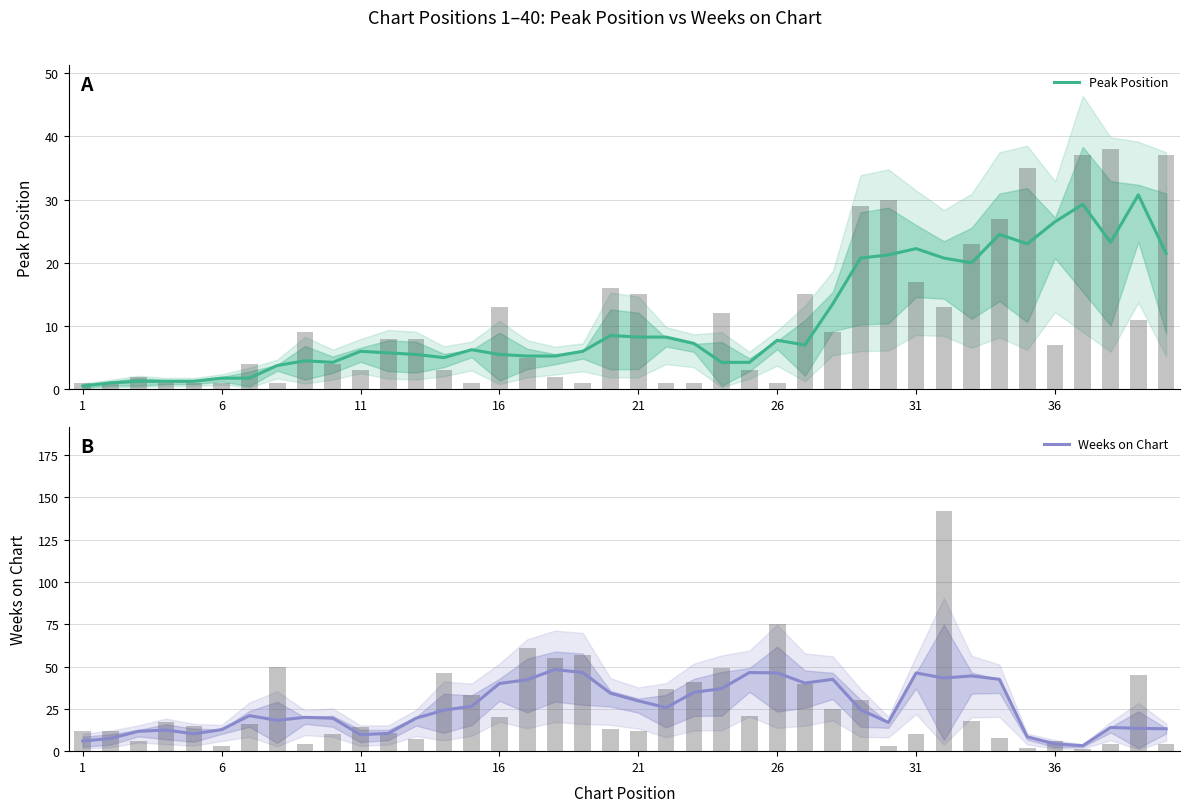

The Peak Position series shows 22.2 at 31. True or false?

True